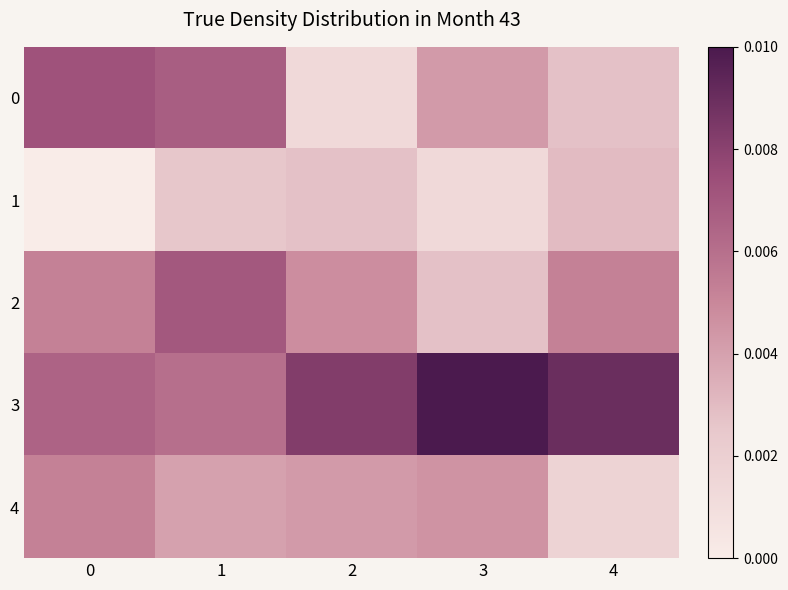

Which series has the largest total across all categories?

3